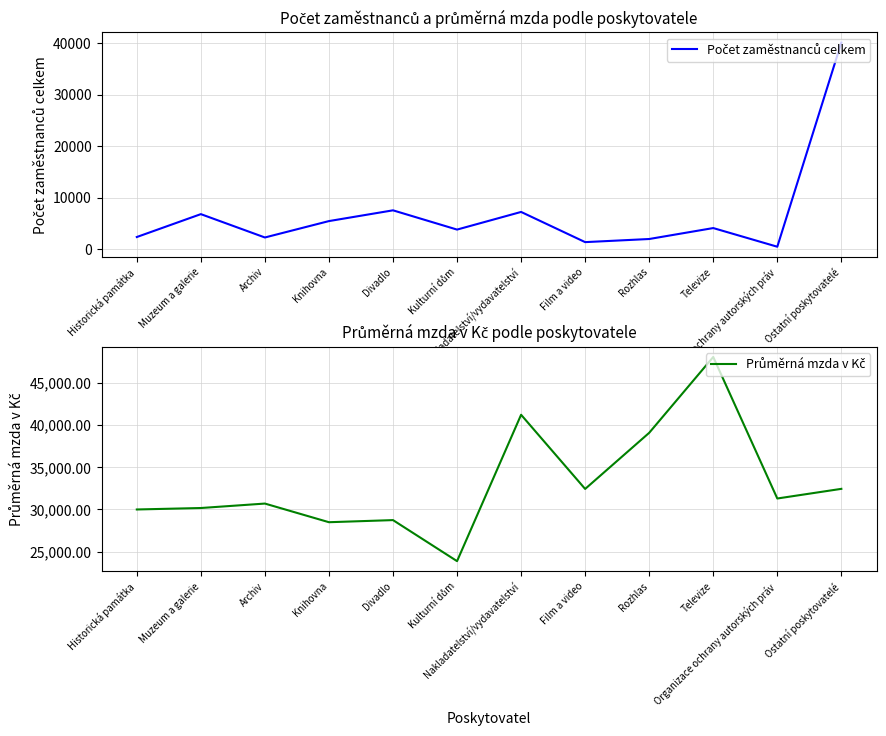

At which label does Počet zaměstnanců celkem reach its peak?

Ostatní poskytovatelé